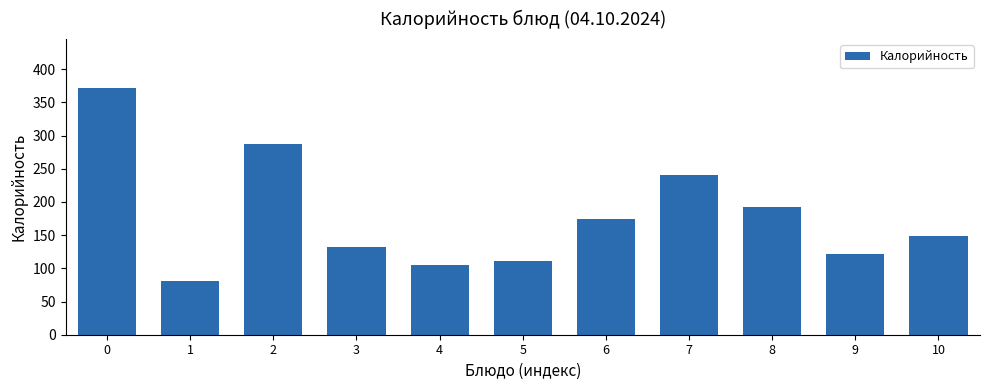

How many bars are there in total?

11